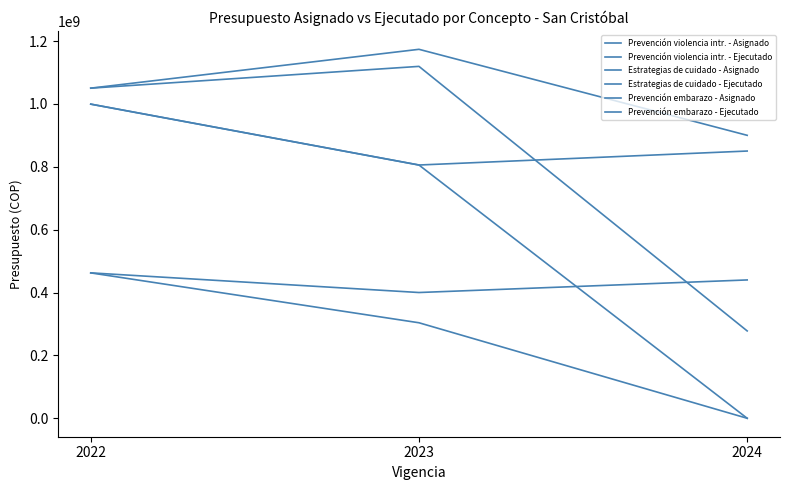

Does the chart have visible grid lines?

No